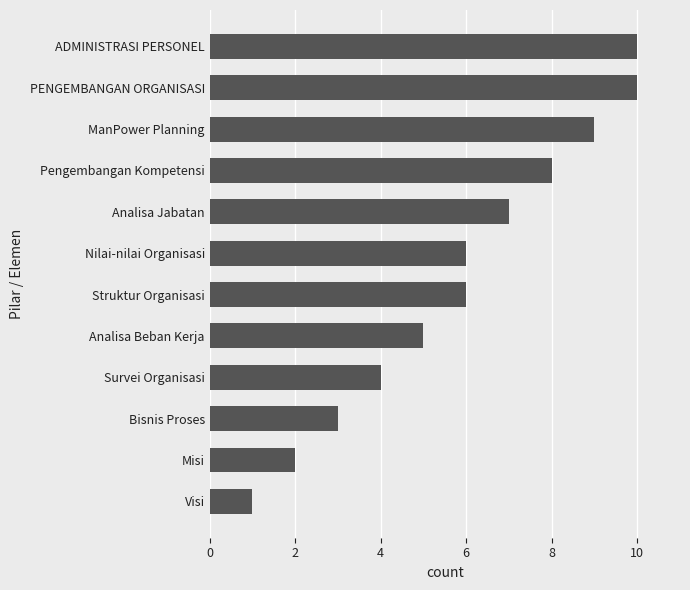

What is the difference between the maximum and second lowest values?

8